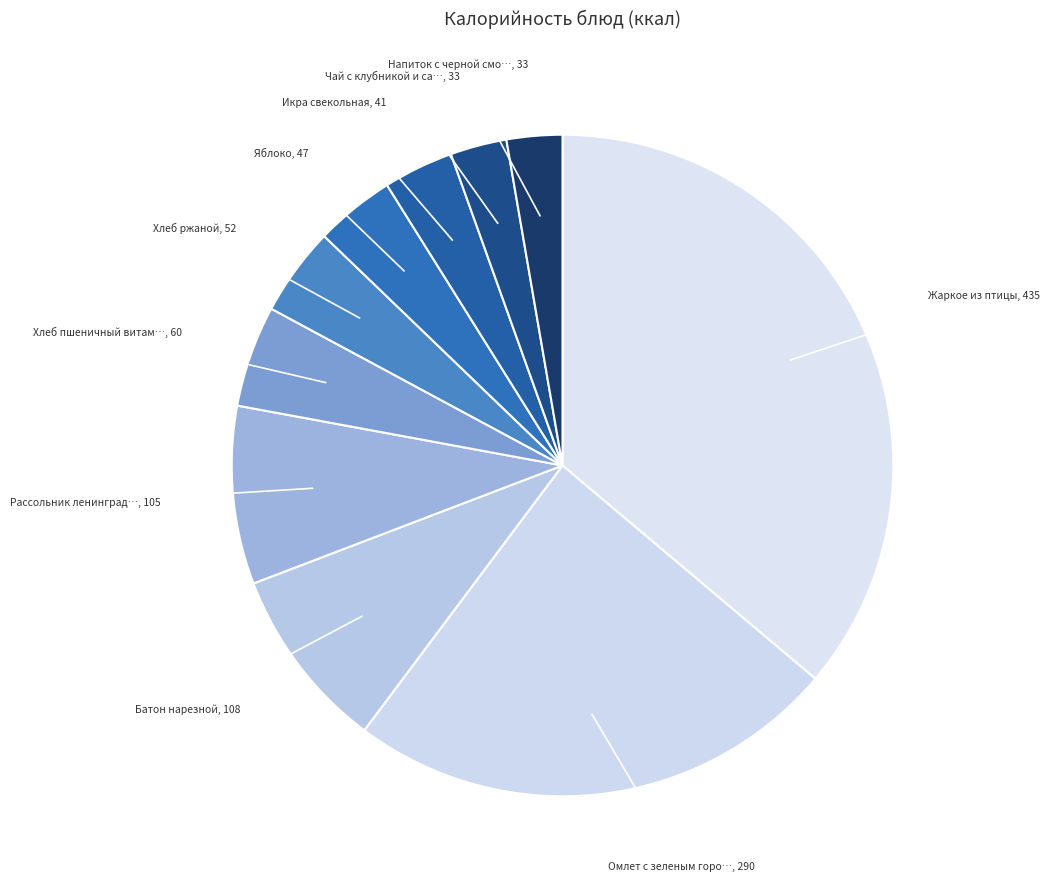

How many segments does this pie chart have?

10